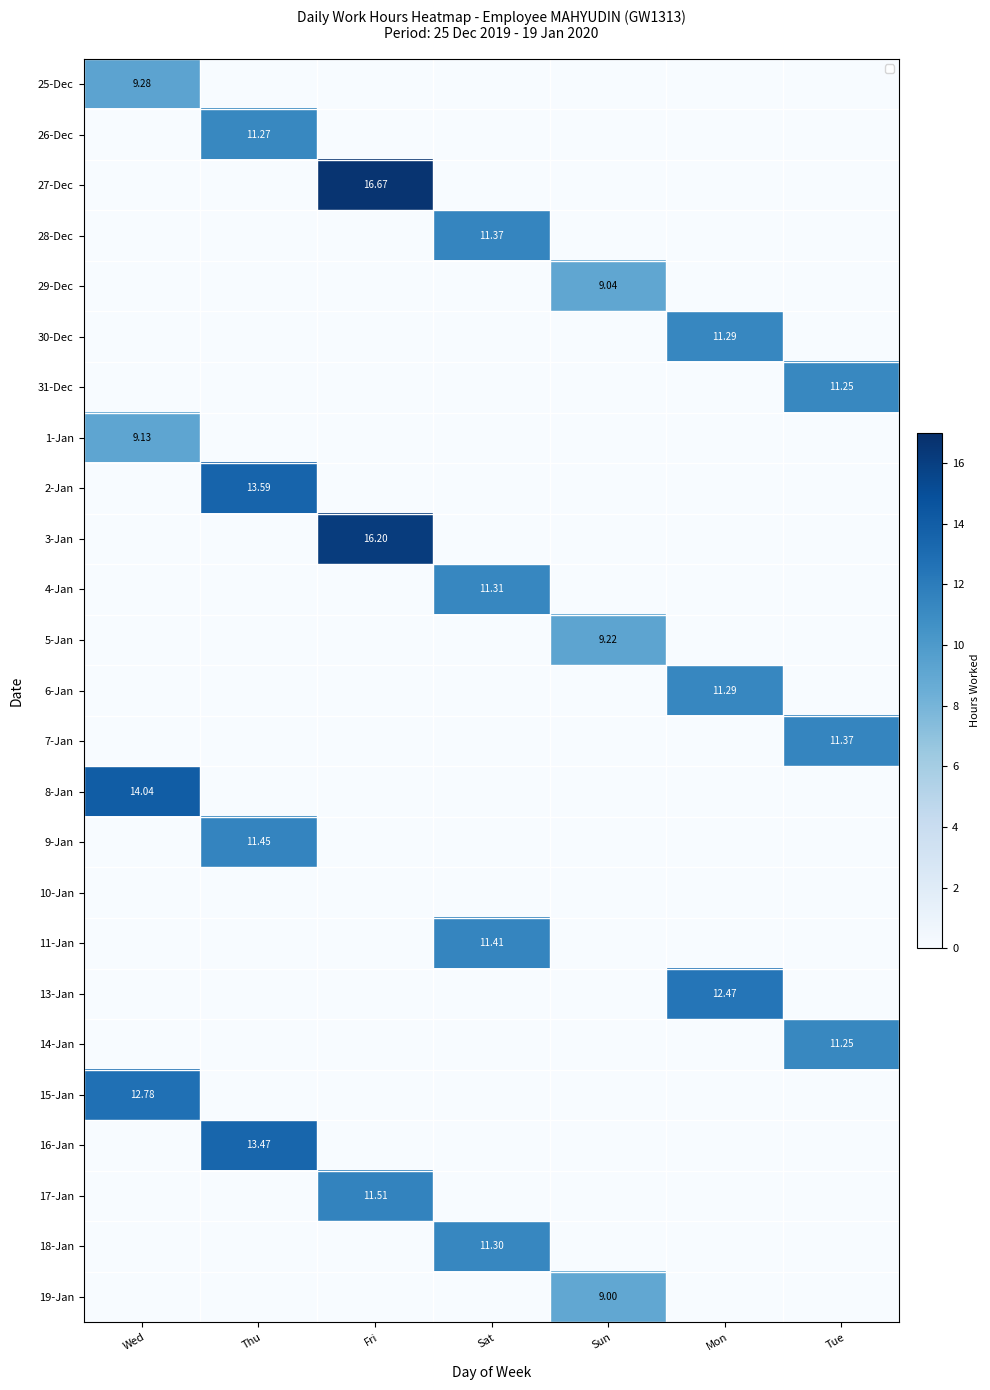

At how many categories does at least one series exceed 0?

7